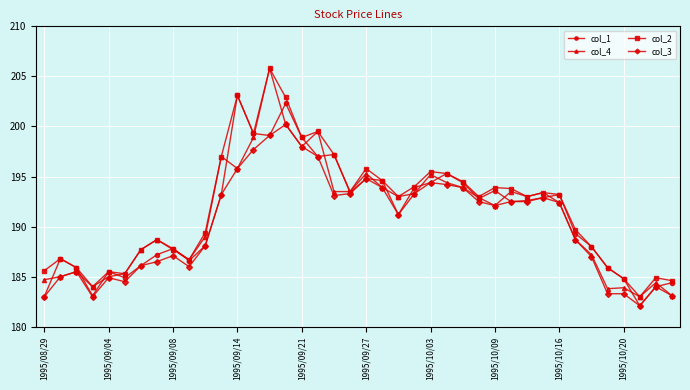

What is the minimum value shown in the chart?

182.1